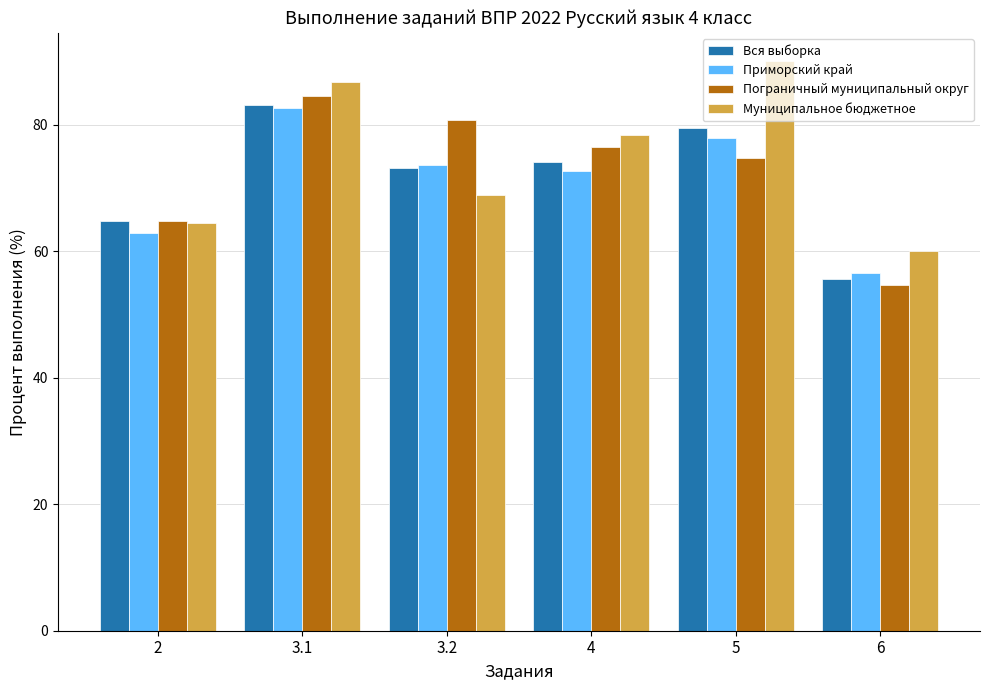

What is the label of the 3rd bar from the left?

3.2